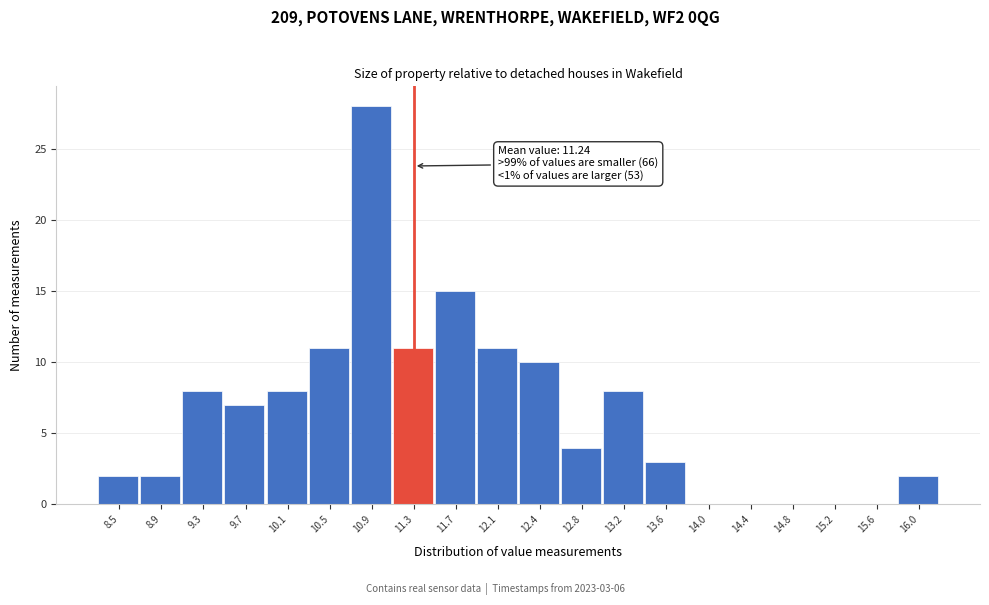

Over which range of the x-axis is the bar tallest?

10.670 to 11.065